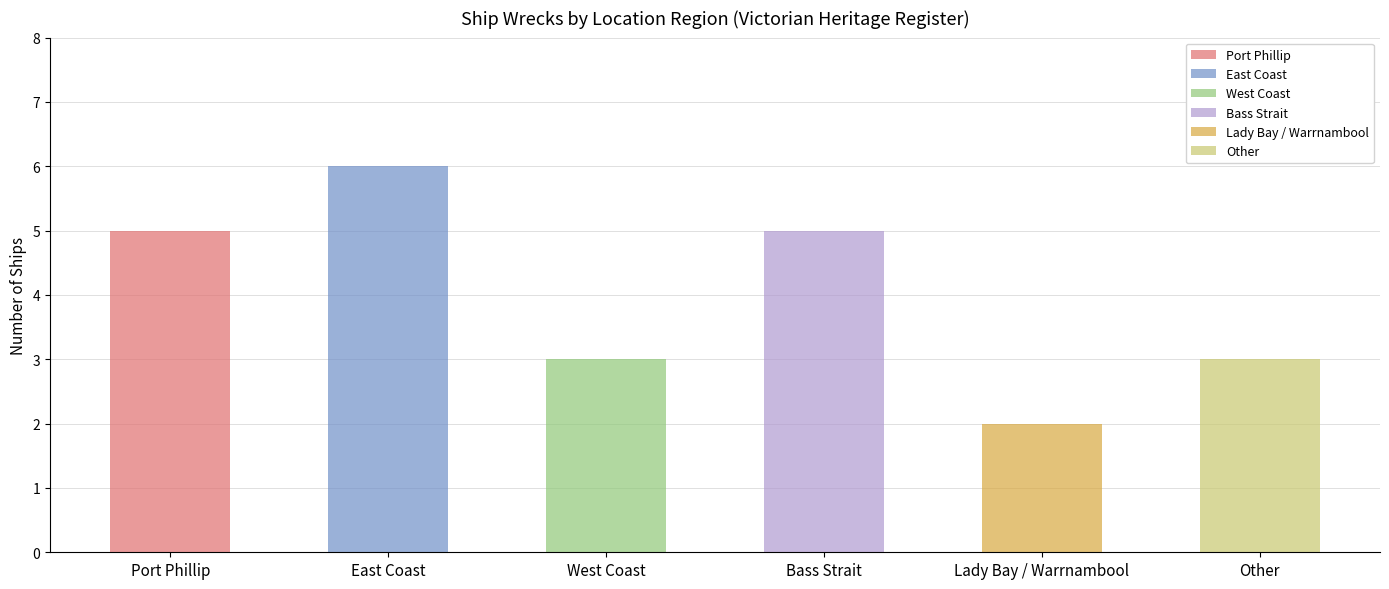

How many values are between 3 and 5?

4